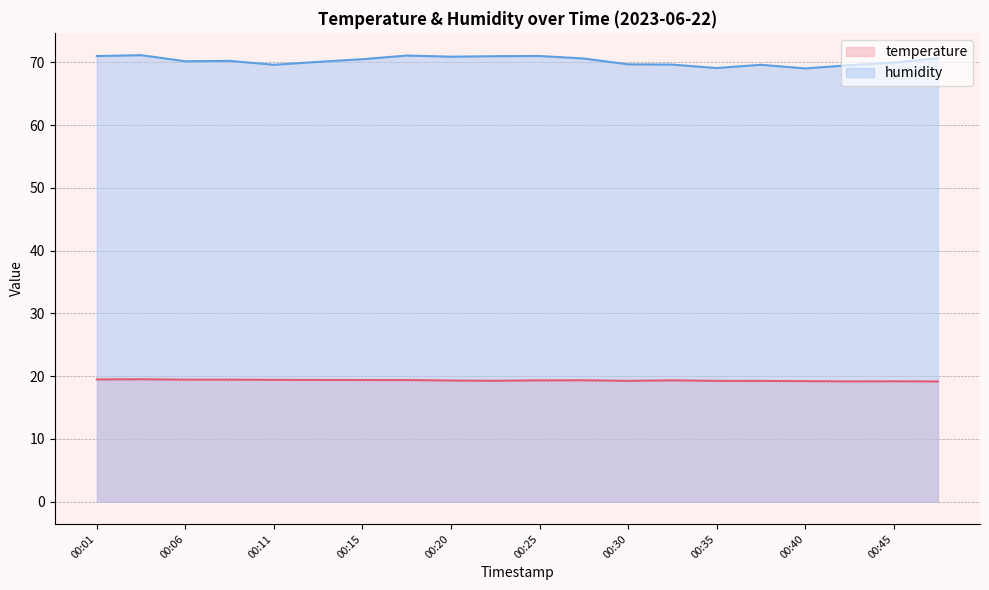

What is the difference between the highest and lowest values at 00:42?

50.4